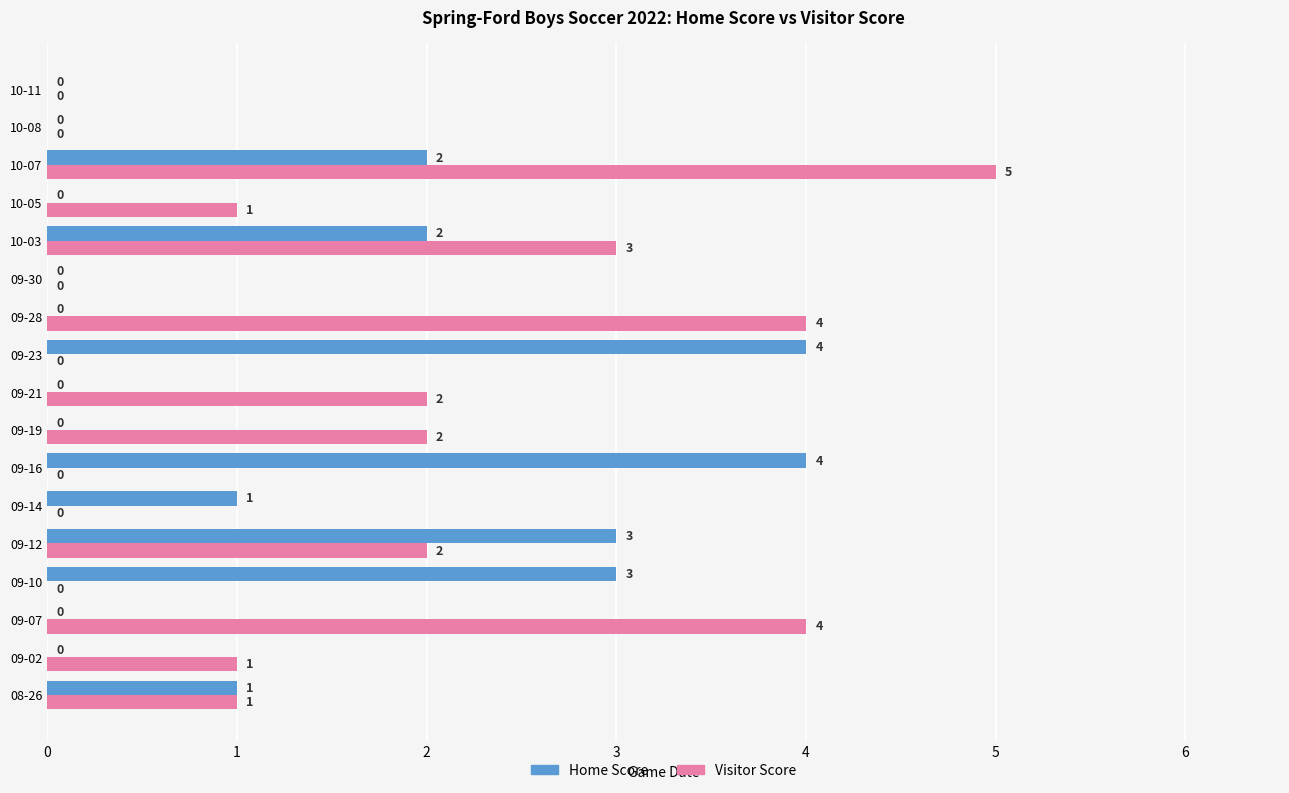

At which category is the sum across all series the highest?

10-07